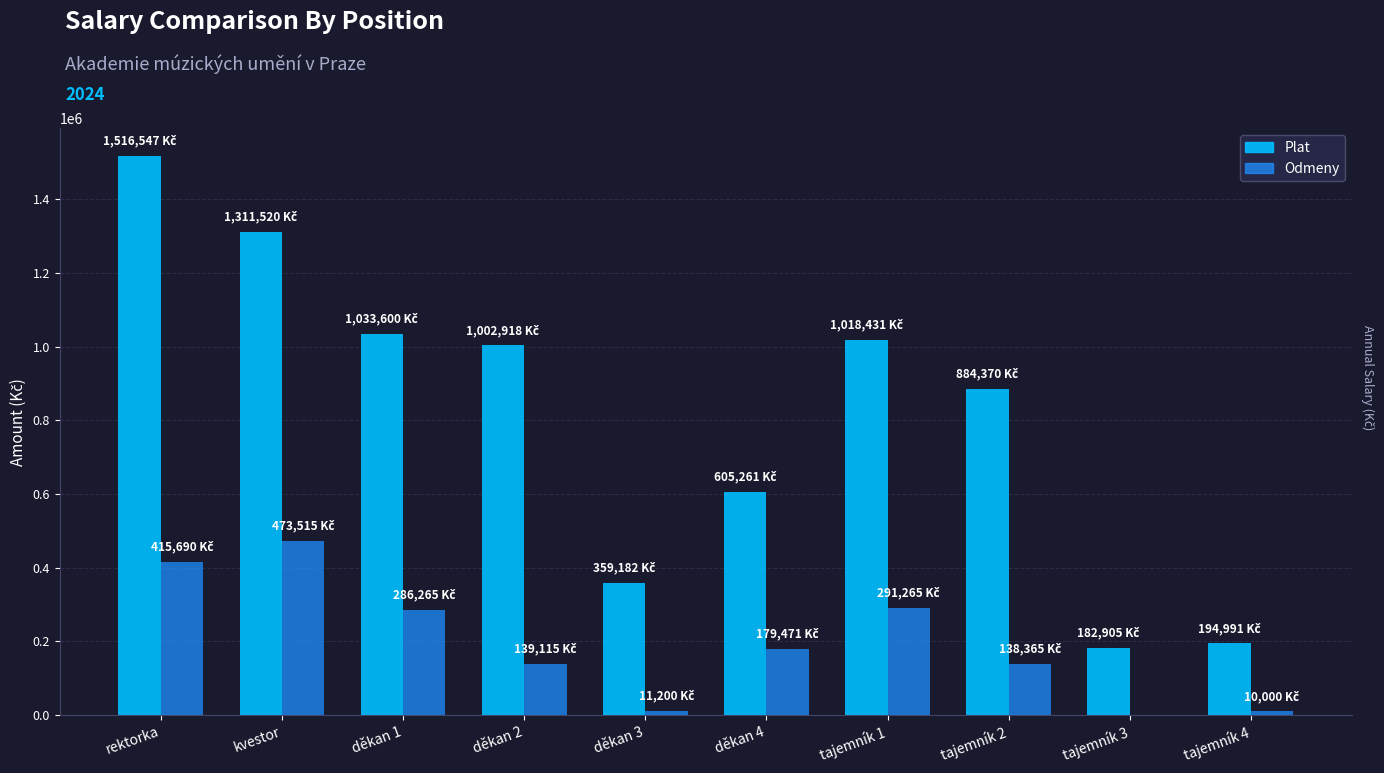

What is the difference between the Odmeny values at děkan 4 and rektorka?

236219